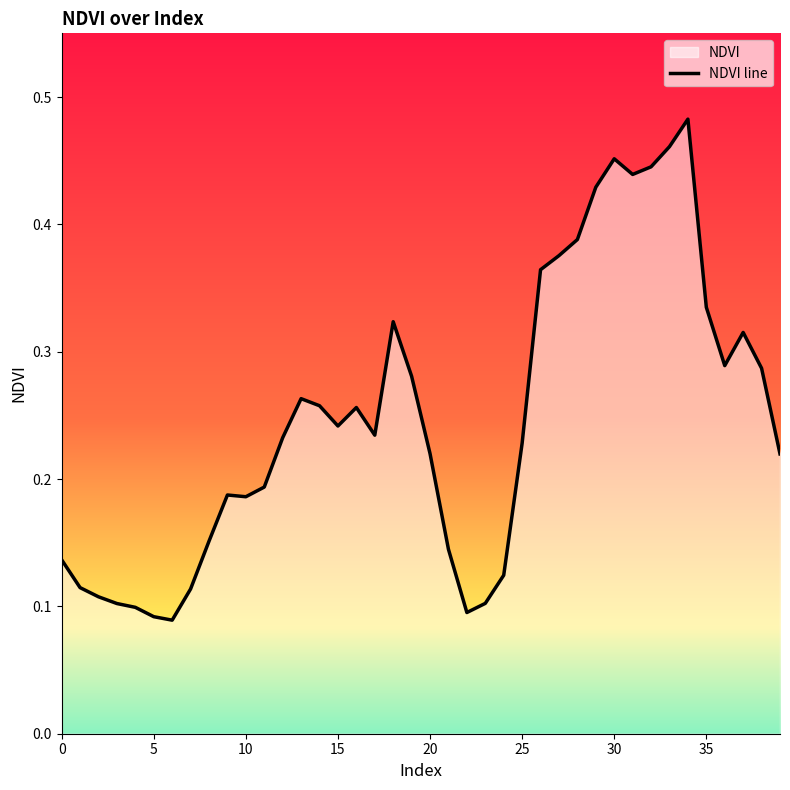

True or false: the data shows 0.3 at 37.

True